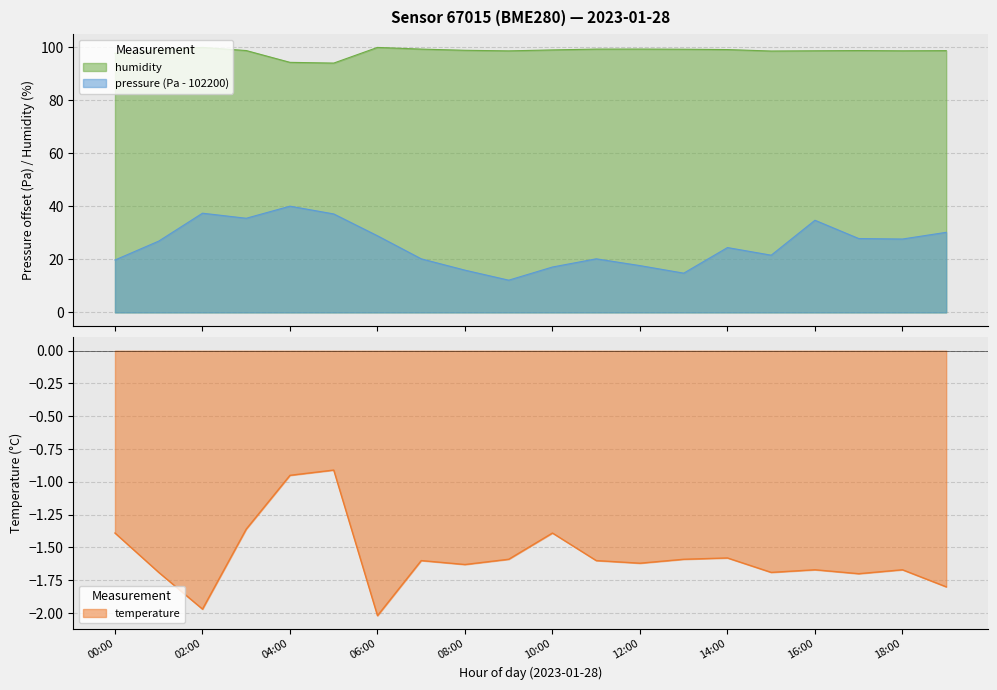

True or false: humidity and pressure intersect in this chart.

False